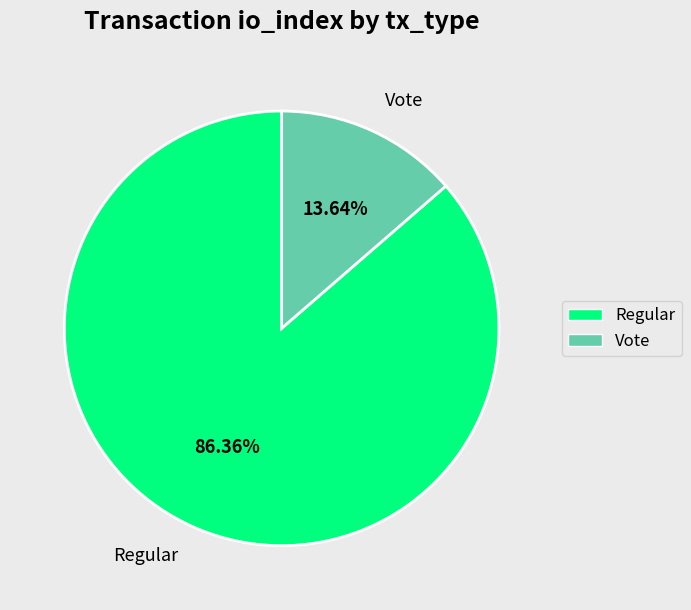

Is it true that Regular is 86% of the pie?

True